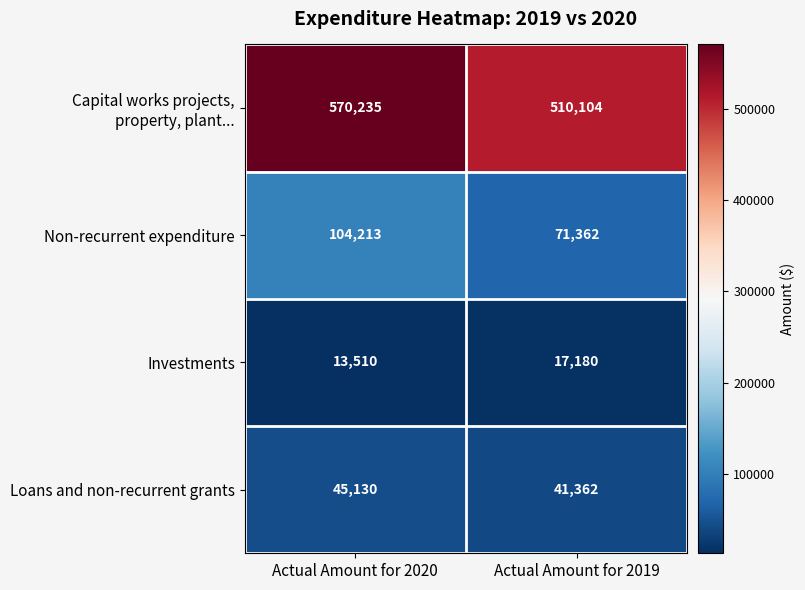

Read the Non-recurrent expenditure value at Actual Amount for 2020, to the nearest 10.

104210